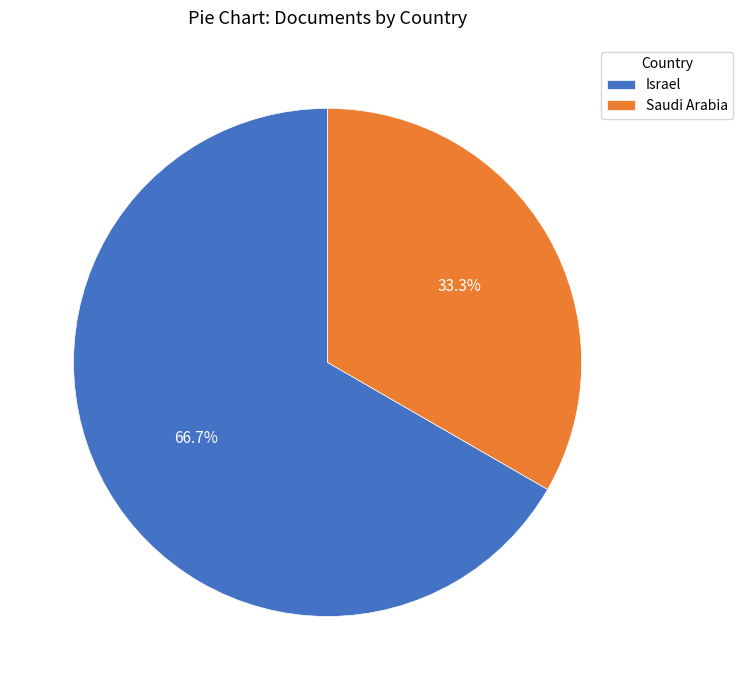

To the nearest percent, what is the combined percentage of Saudi Arabia and Israel?

100%